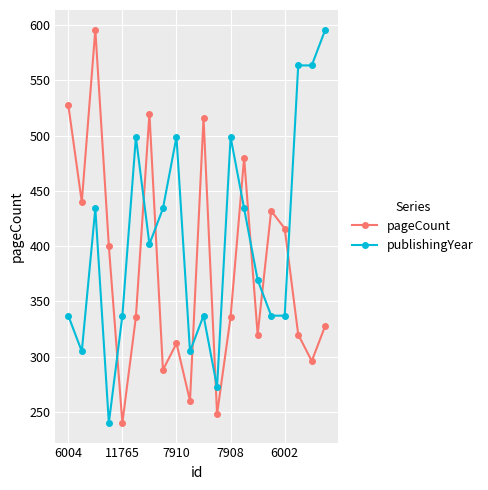

What is the minimum value shown in the chart?

240.0